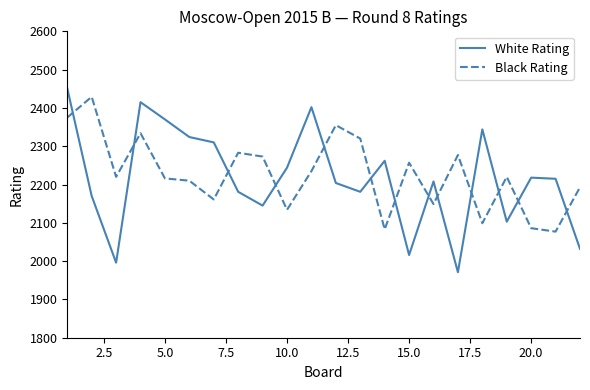

Which series has the widest spread of values?

White Rating